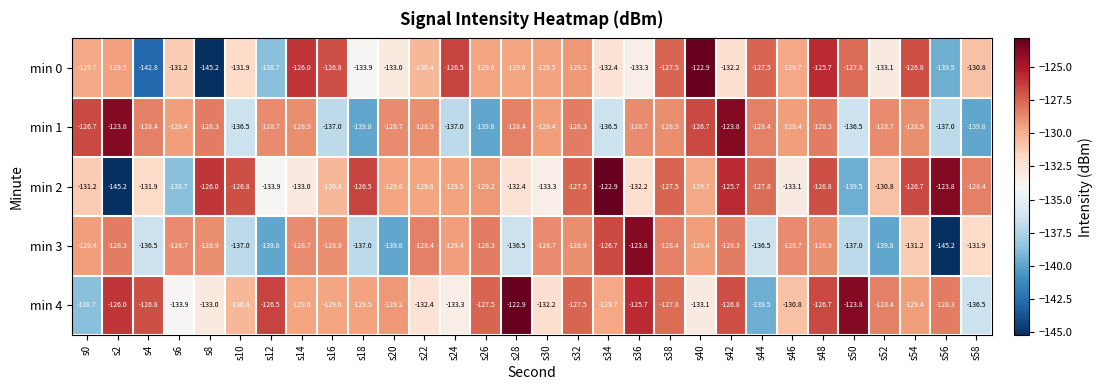

What is the maximum value shown in the chart?

-122.9